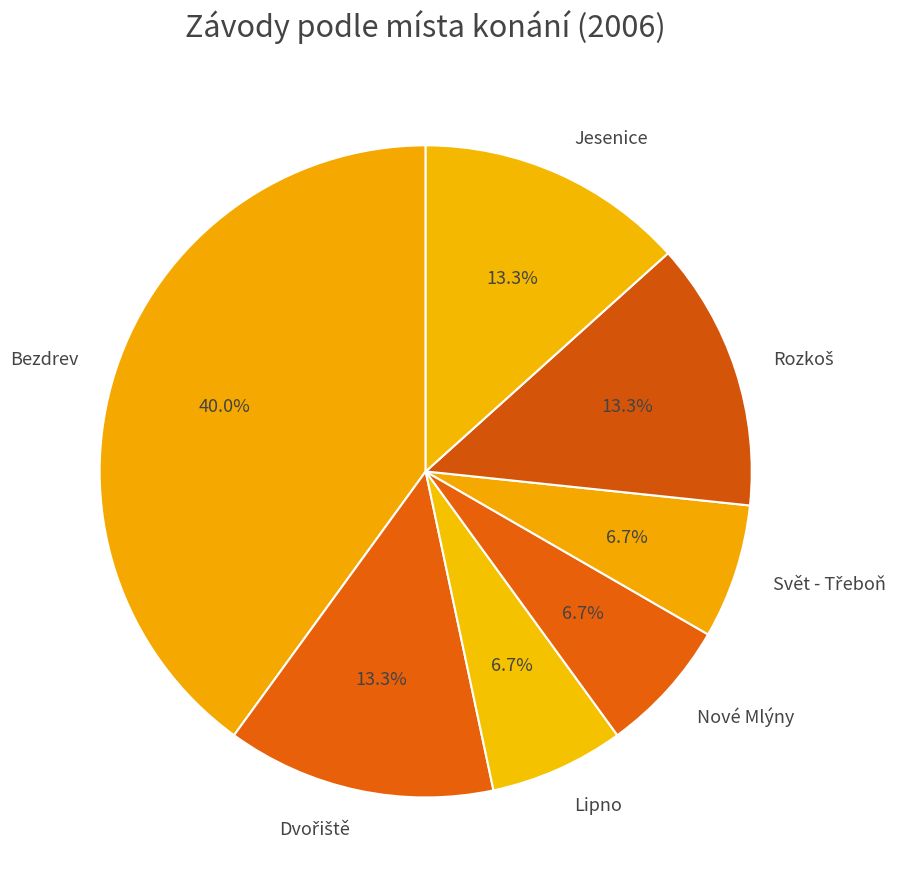

Between Bezdrev and Lipno, which is larger?

Bezdrev